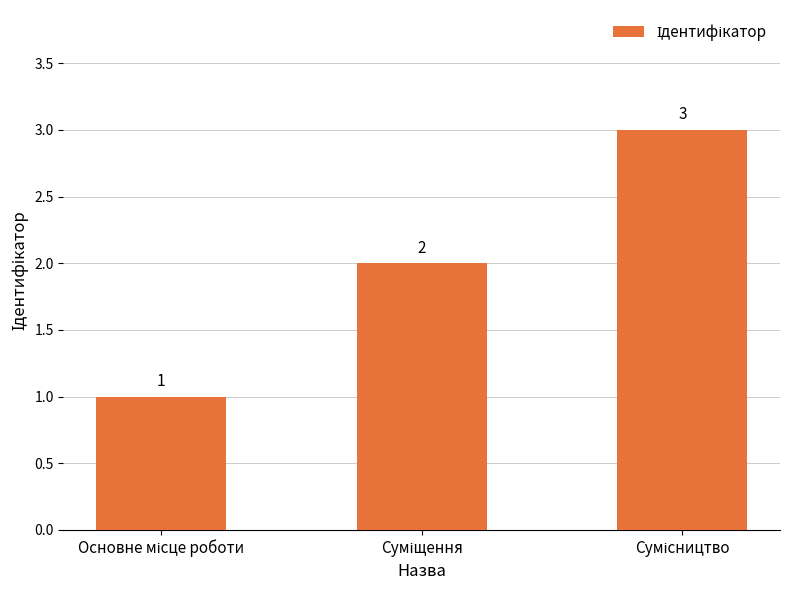

How many distinct data groups are displayed?

1